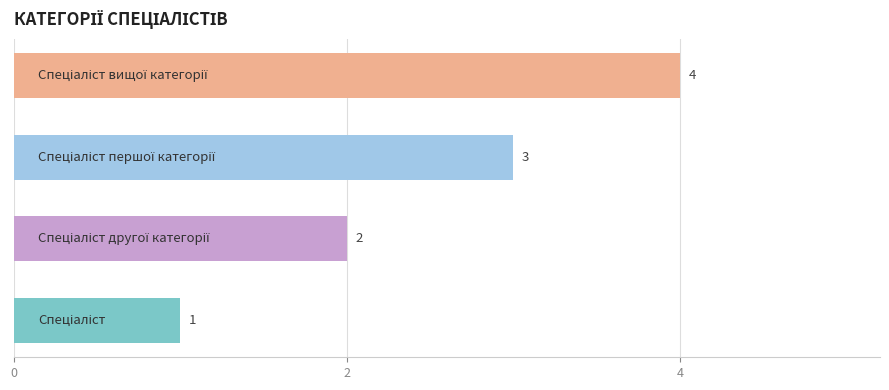

Count the values in the range 2 to 4.

3